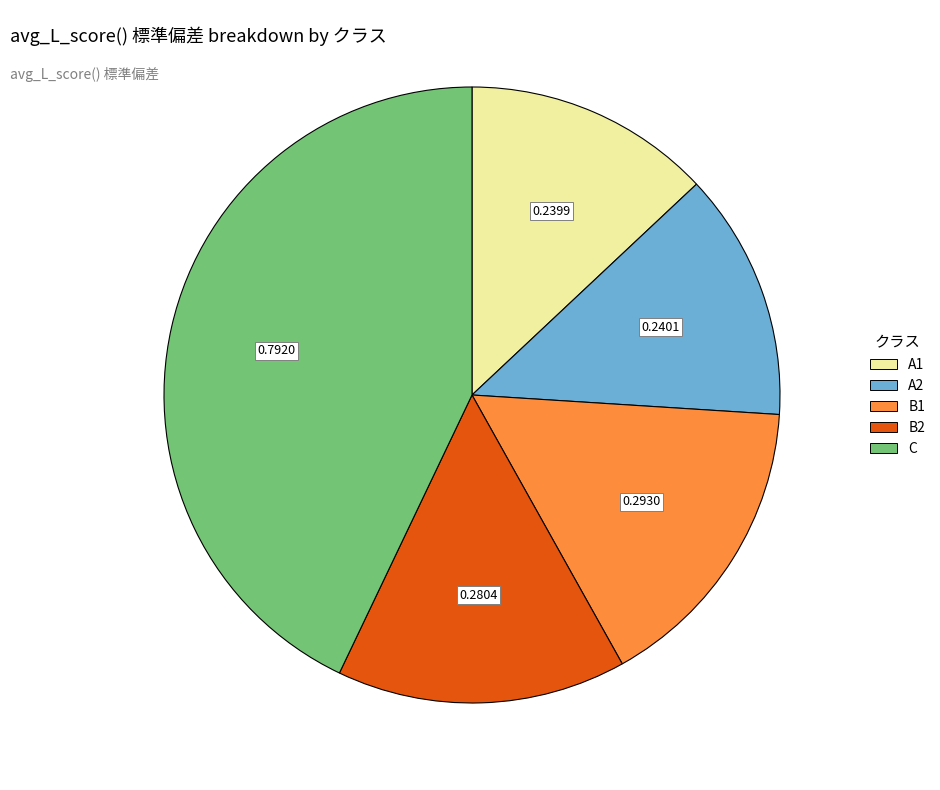

Which has a higher value, B2 or A1?

B2